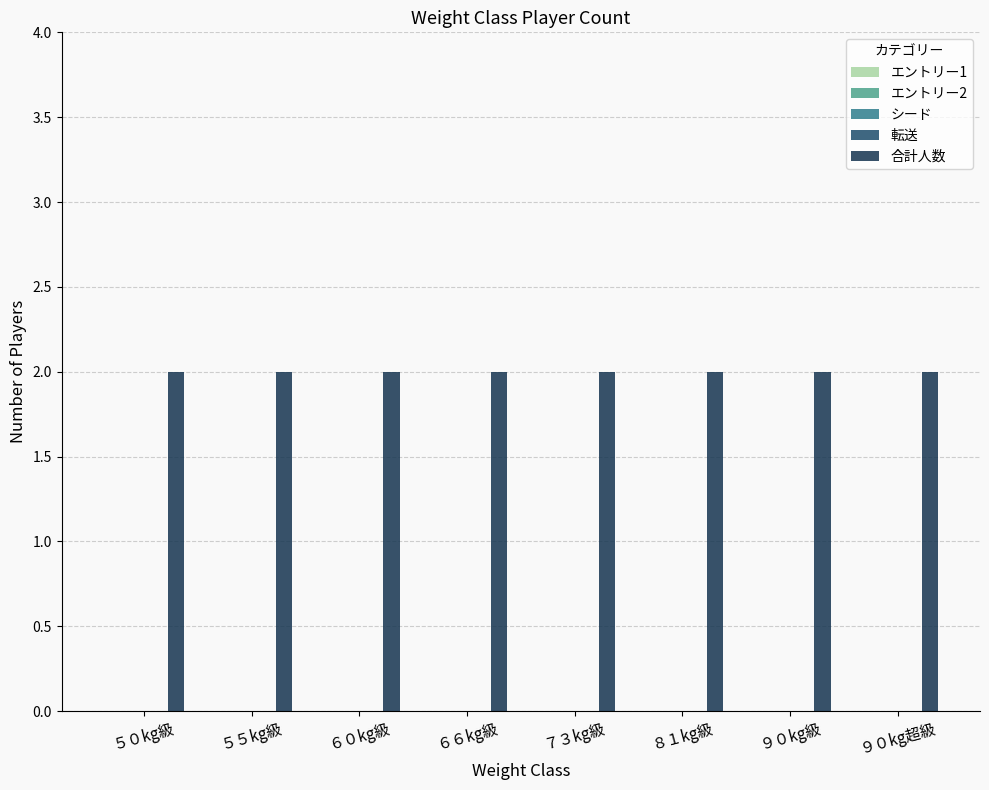

What are all the series names shown in the legend?

エントリー1, エントリー2, シード, 転送, 合計人数